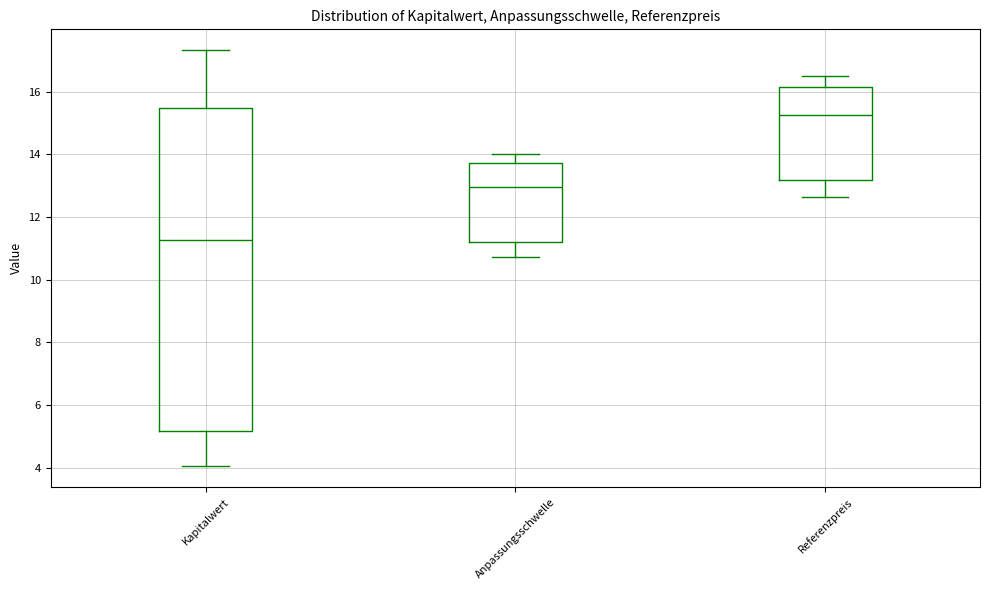

Where is the lower edge of the box for Referenzpreis on the y-axis? The values are not printed on the chart, so give them approximately, as read against the axis.

13.2